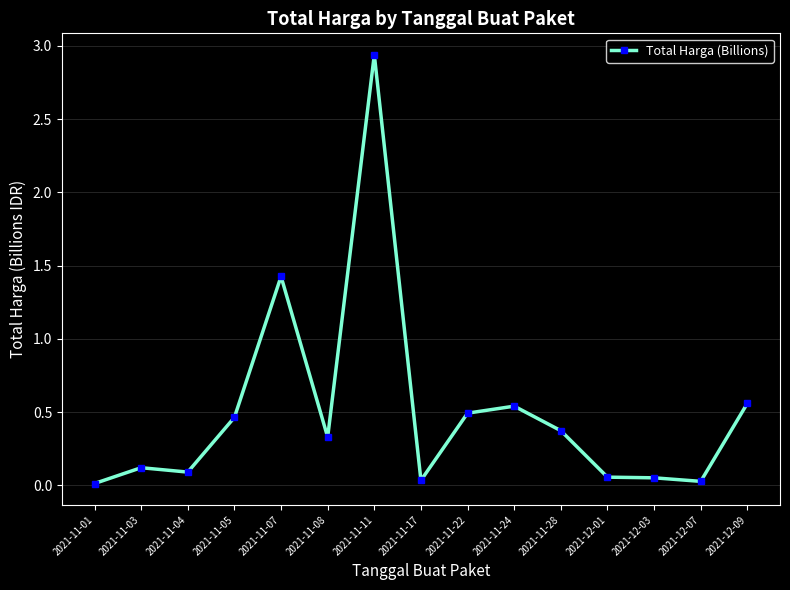

Between 2021-11-03 and 2021-11-22, which is larger?

2021-11-22